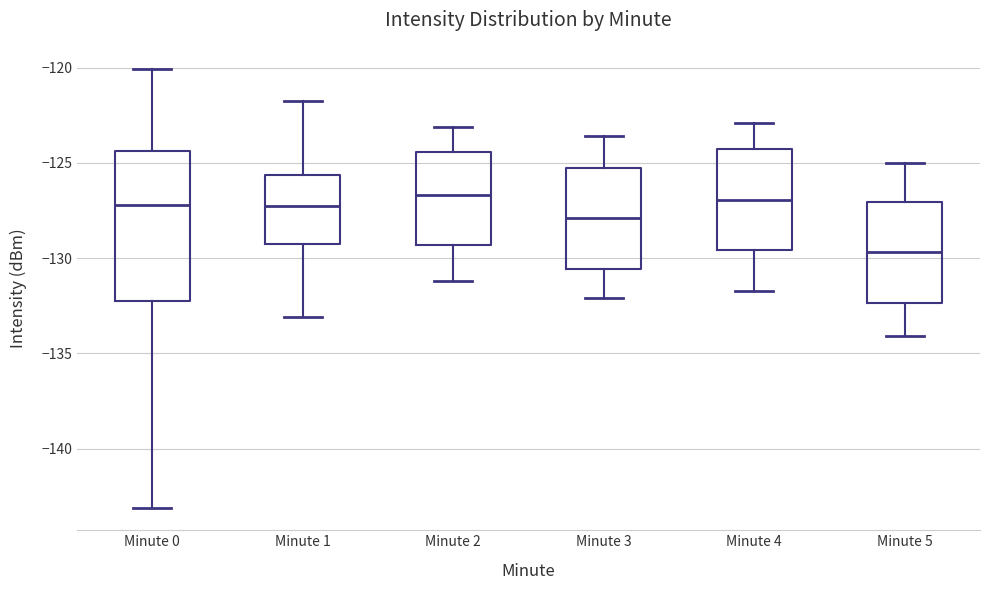

Which box's median line is the lowest?

Minute 5